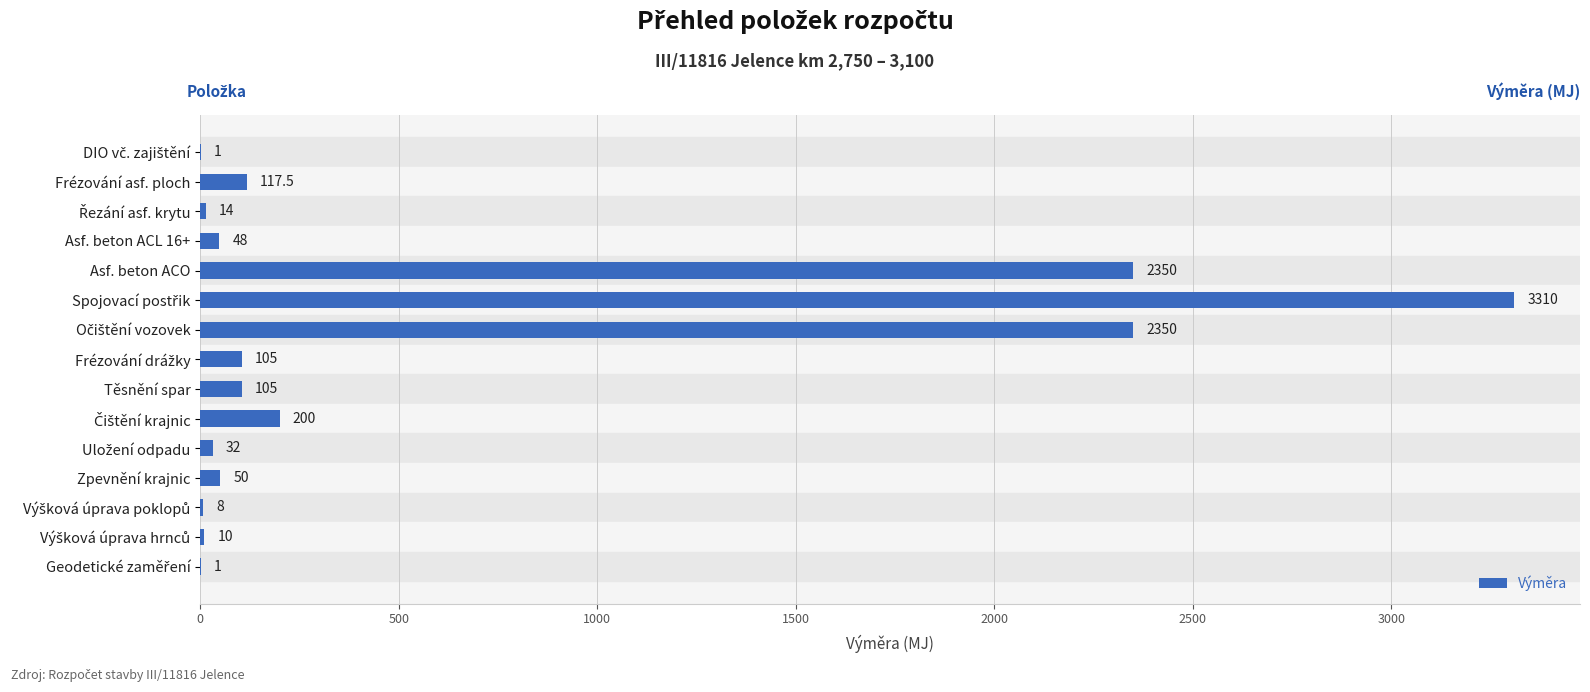

What is the maximum value shown in the chart?

3310.0